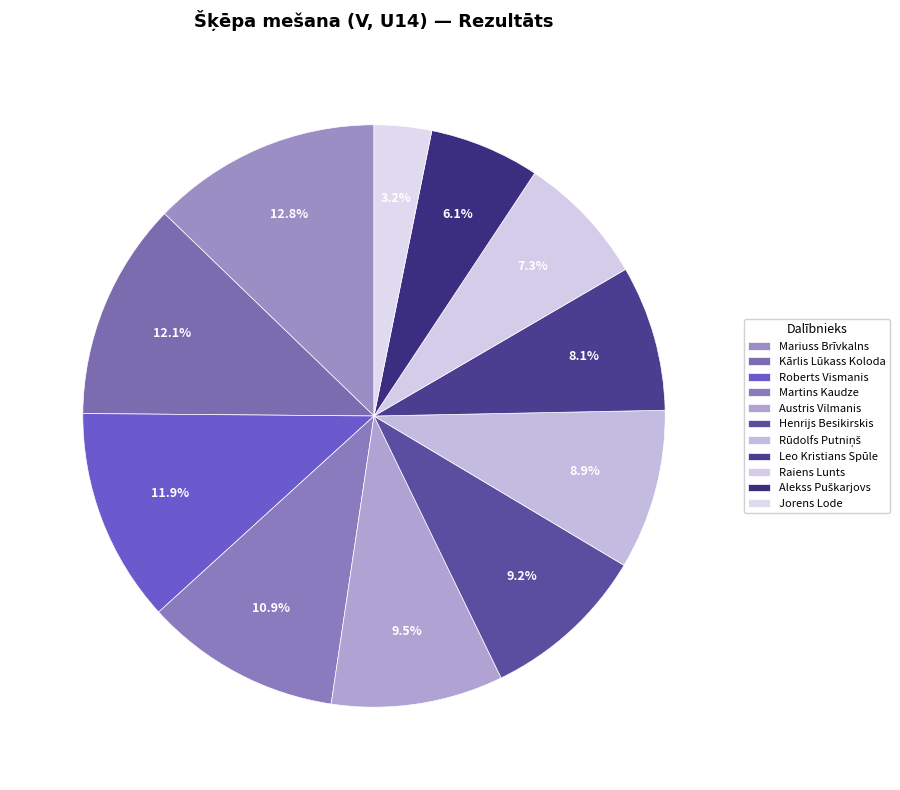

Combined, what portion of the pie is Austris Vilmanis and Martins Kaudze?

20.4%